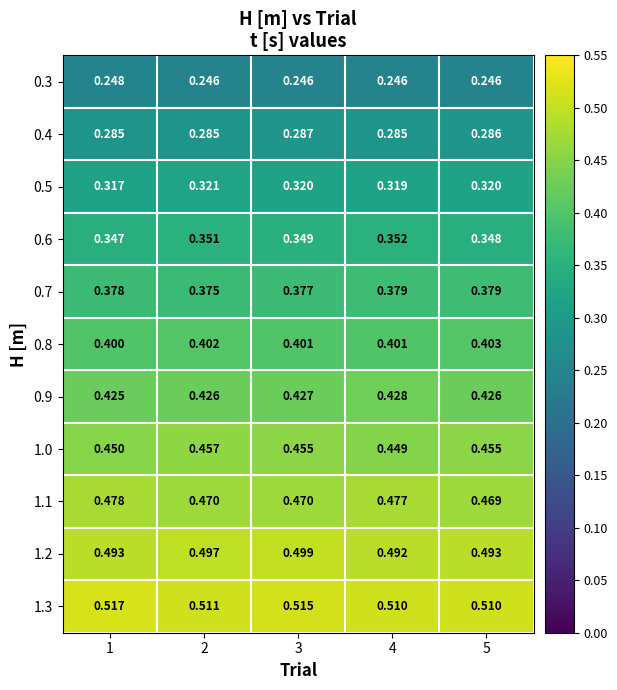

Count the number of data series in this chart.

11